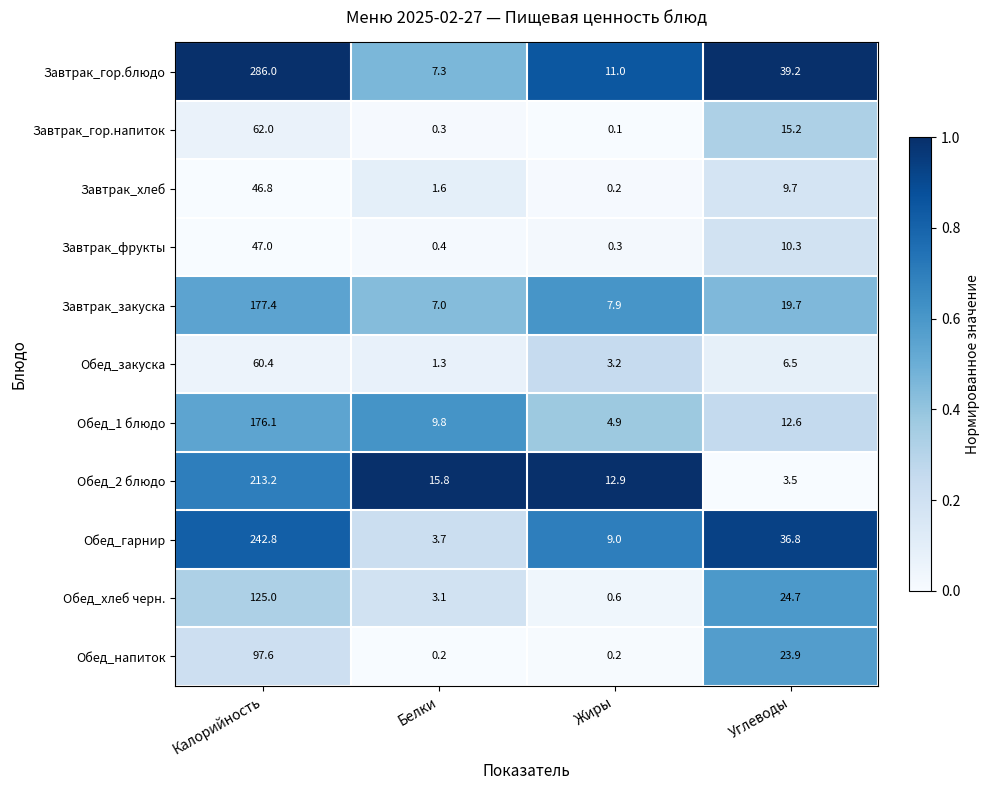

What is the difference between the Обед_гарнир values at Калорийность and Белки?

239.1